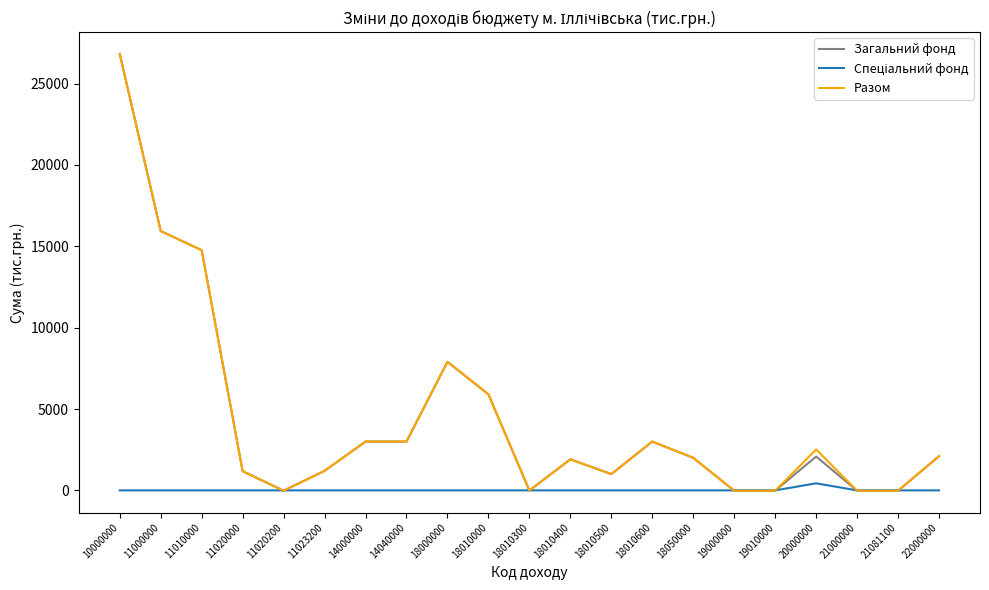

Which category has the highest value across all series?

10000000